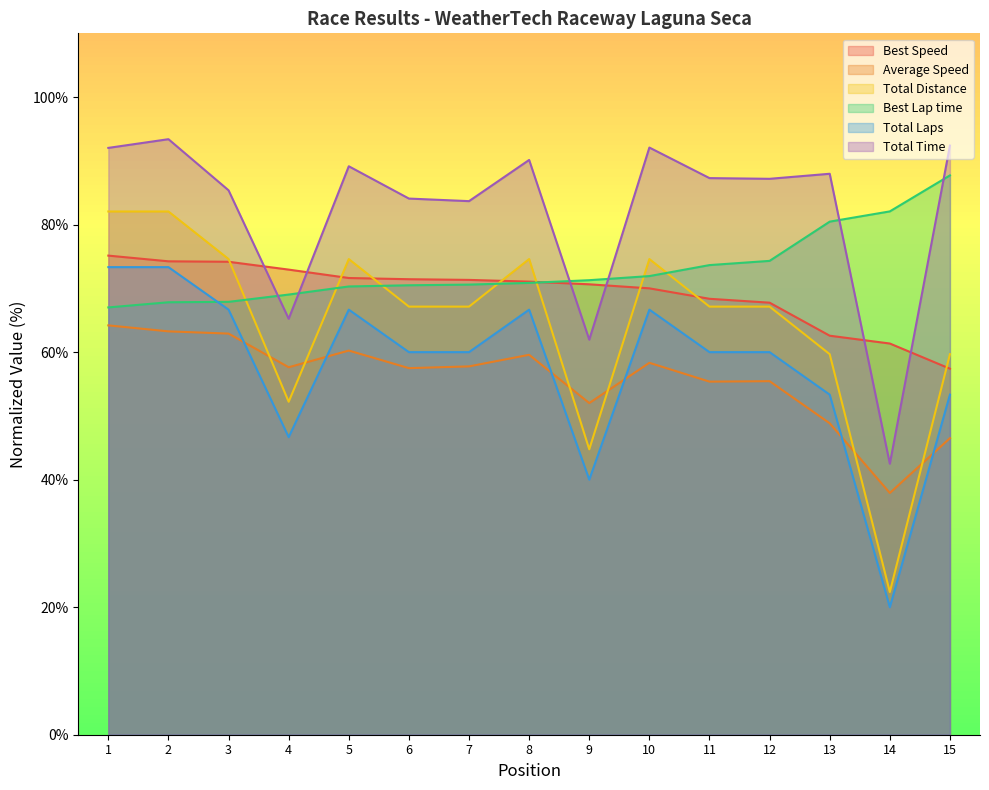

List the series in order of their peak value, lowest first.

Average Speed, Total Laps, Best Speed, Total Distance, Best Lap time, Total Time